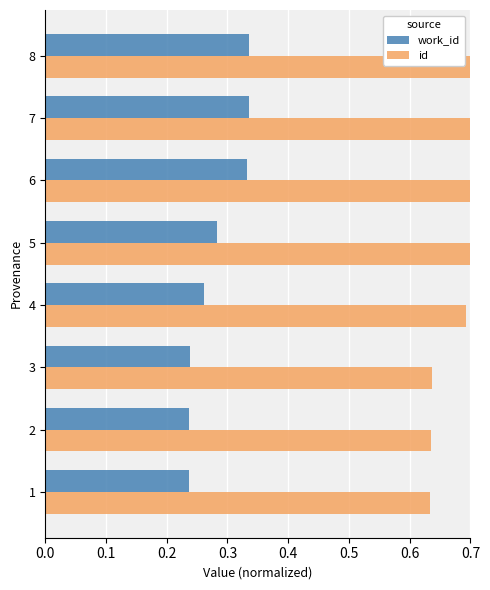

Between 3 and 8, which series saw the biggest shift?

id